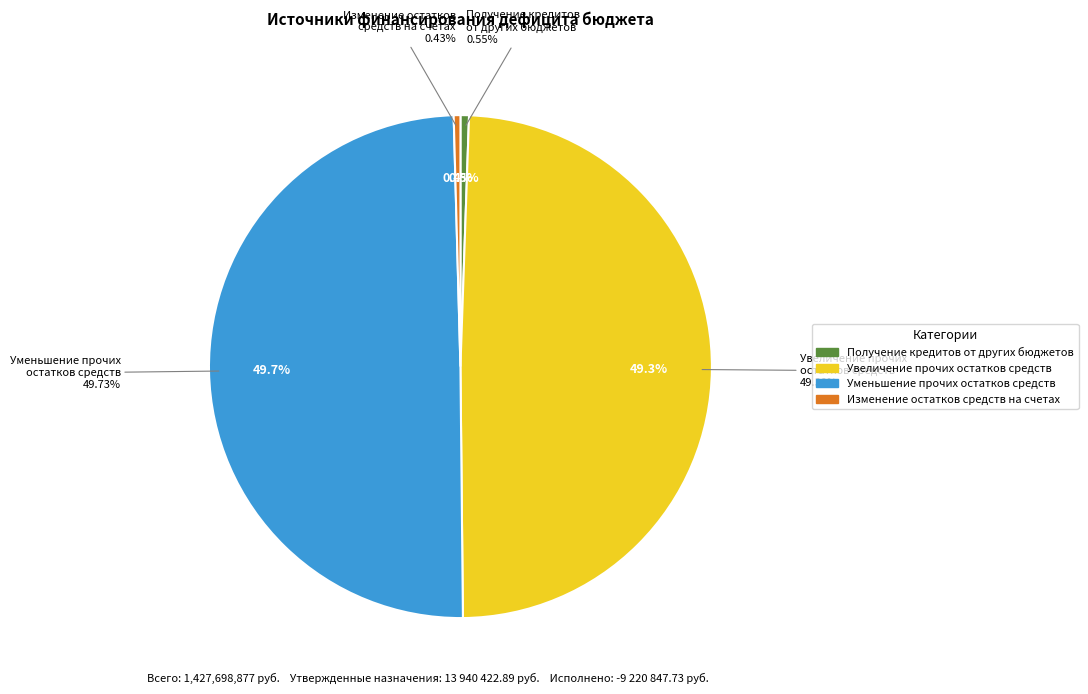

The Уменьшение прочих остатков денежных средств slice represents 50% of the pie. True or false?

True